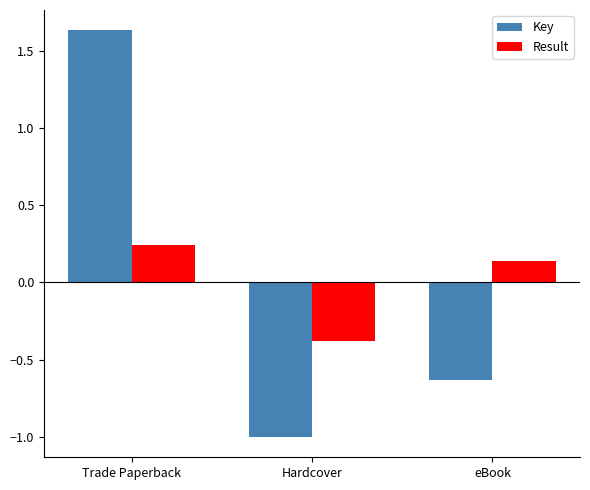

Is the value of Key at Hardcover greater than the value of Result at eBook?

No